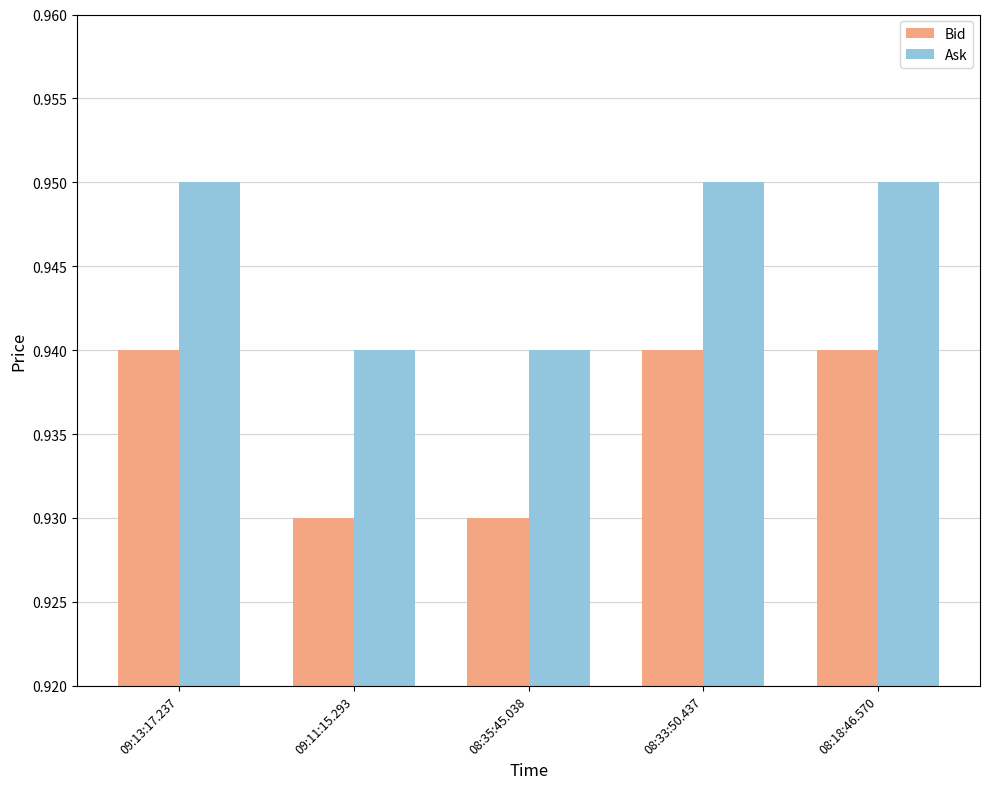

Rank the series at 09:13:17.237 from highest to lowest value.

Ask, Bid